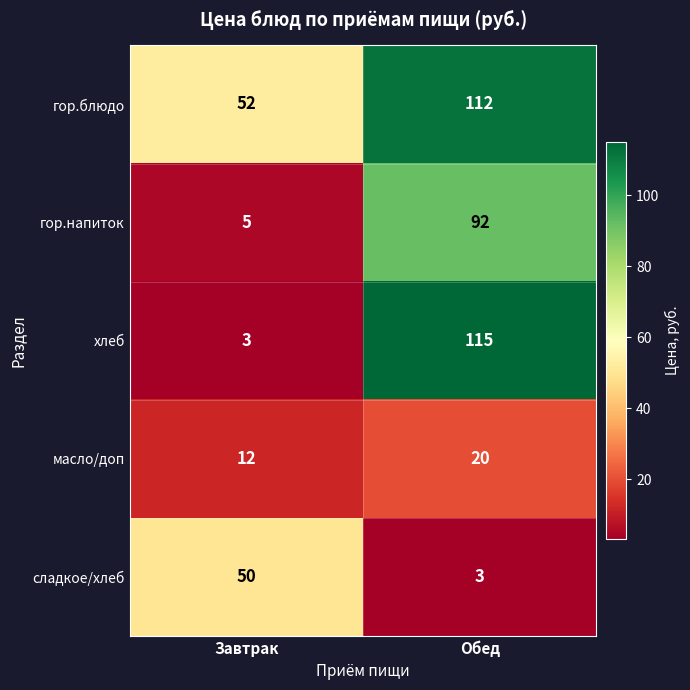

What is the greatest value displayed?

115